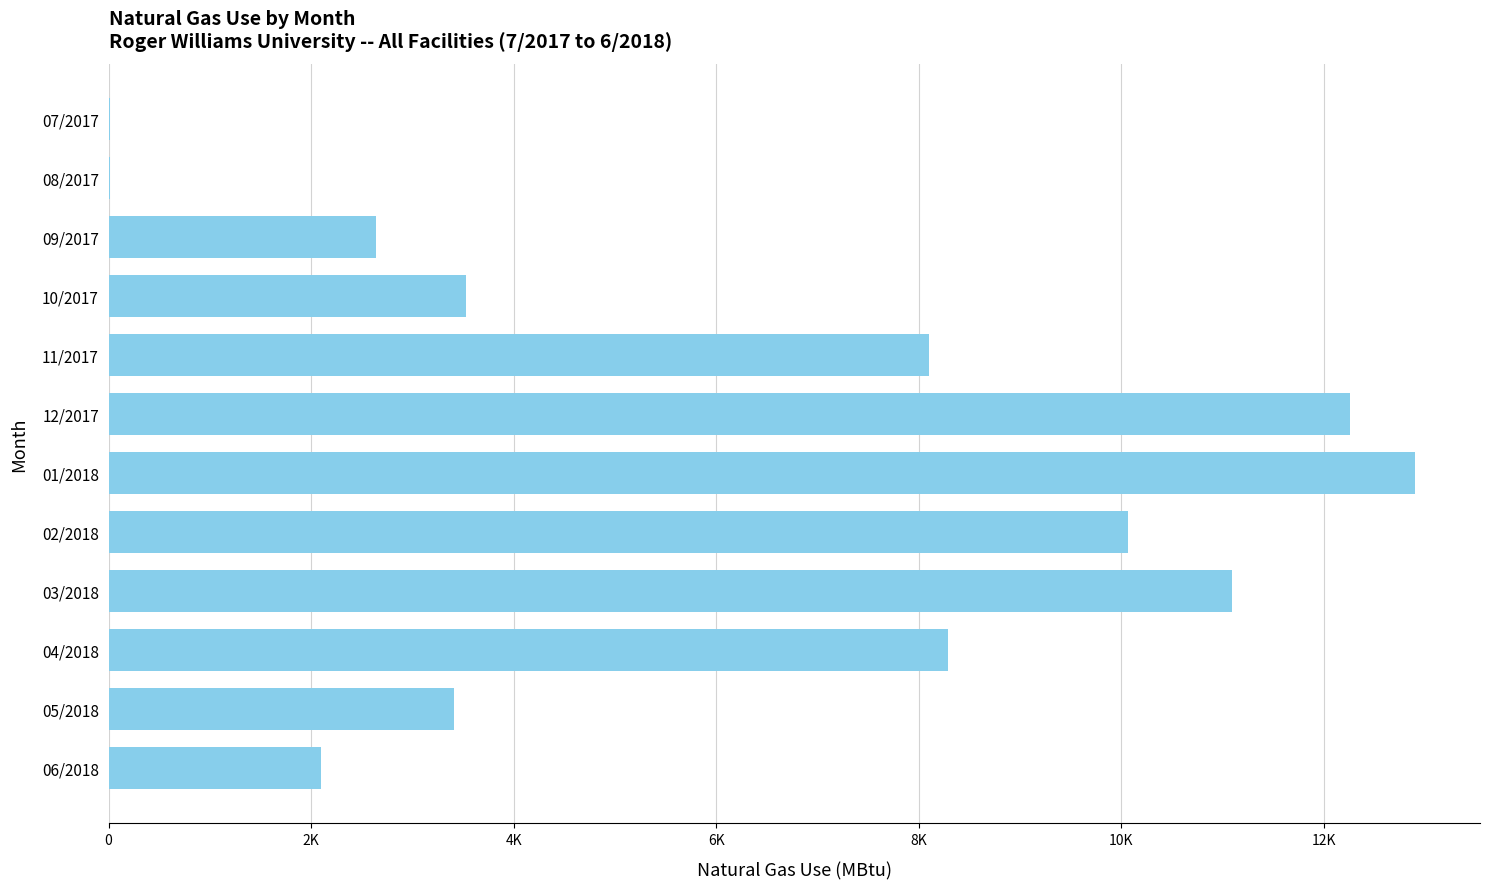

Are the bars grouped side by side (vs. stacked)?

No